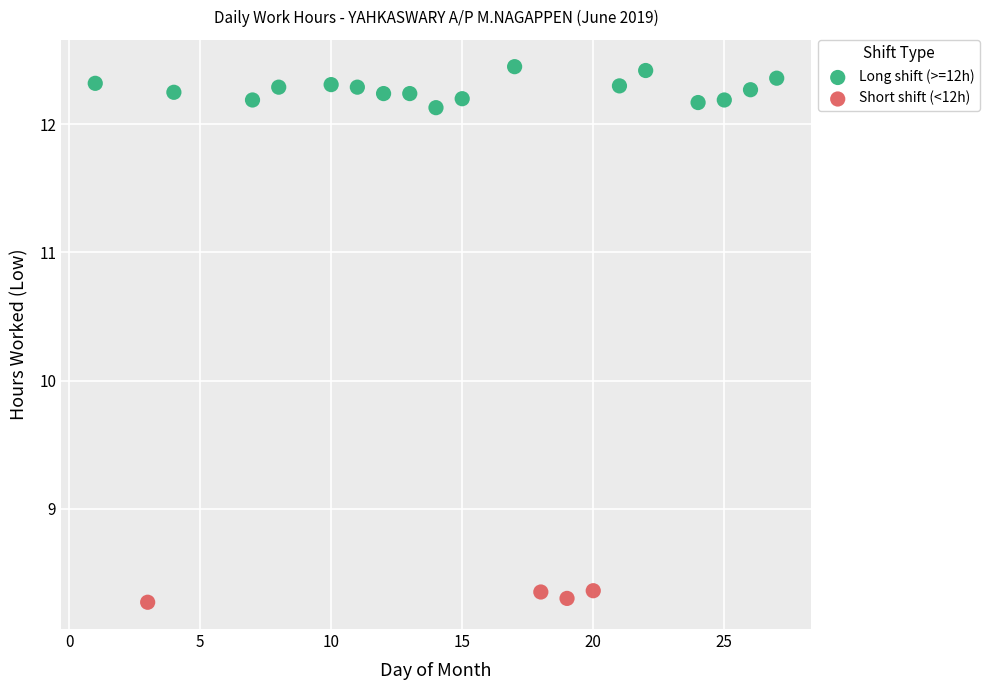

Which series has the largest Y range (max minus min)?

Long shift (>=12h)